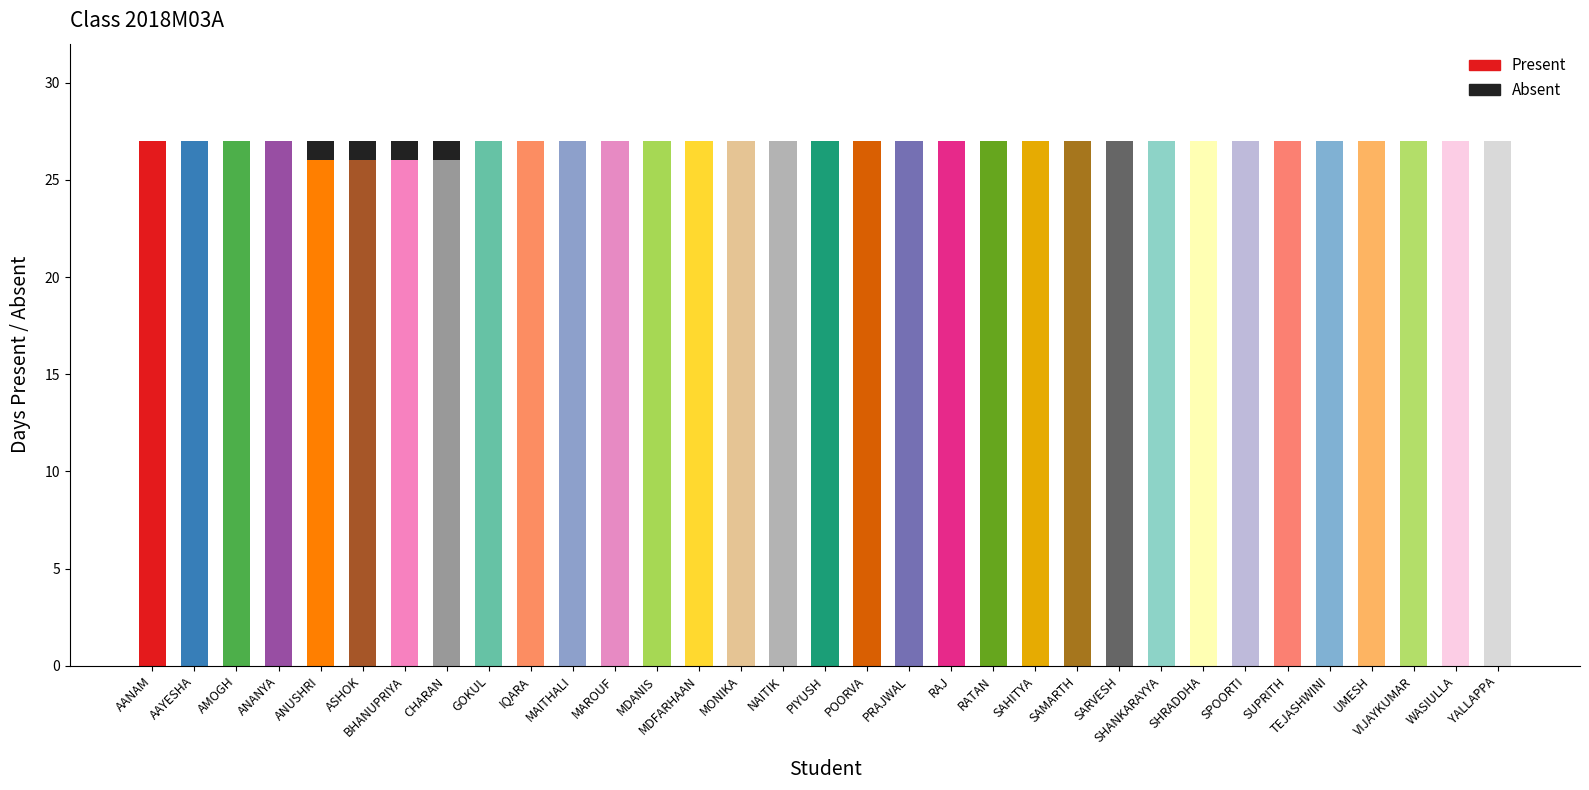

Reading left to right, what are all the values shown in this chart?

Present: 27	27	27	27	26	26	26	26	27	27	27	27	27	27	27	27	27	27	27	27	27	27	27	27	27	27	27	27	27	27	27	27	27
Absent: 0	0	0	0	1	1	1	1	0	0	0	0	0	0	0	0	0	0	0	0	0	0	0	0	0	0	0	0	0	0	0	0	0